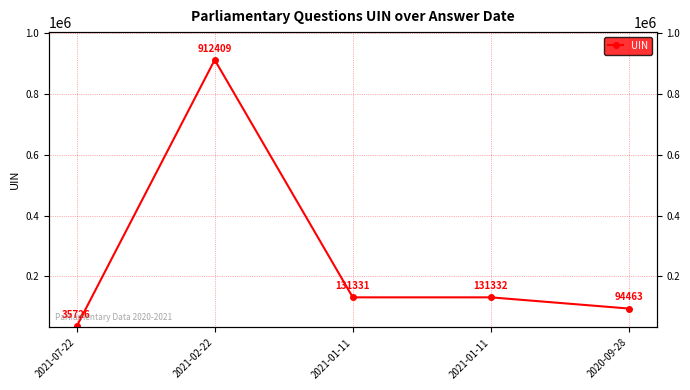

The chart shows a value of 326655 at 2021-02-22. True or false?

False